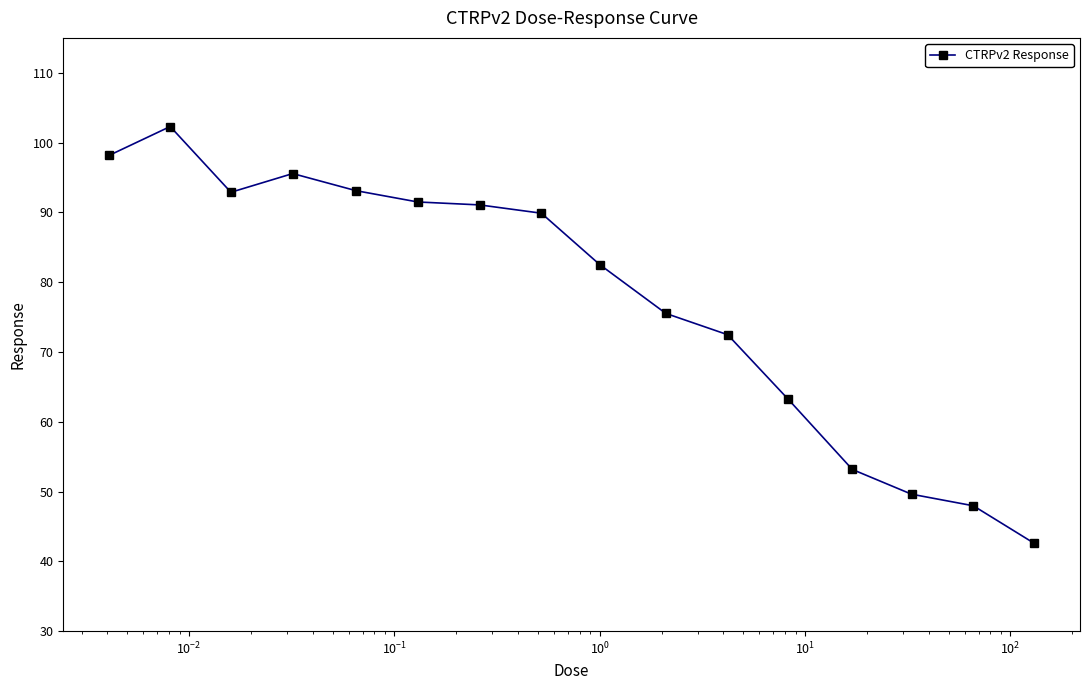

What is the value of the 7th point from the left?

91.1